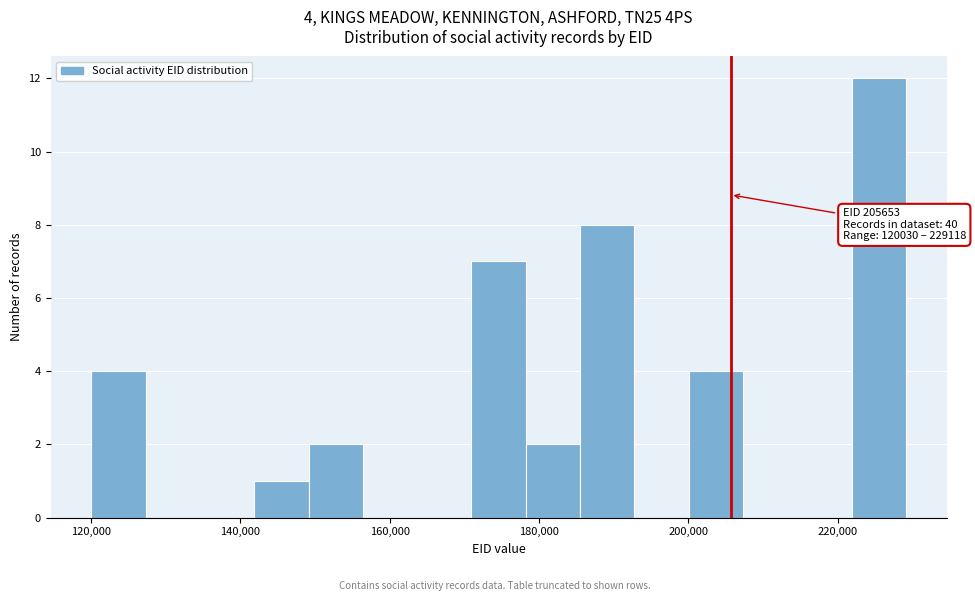

Read against the x-axis, roughly where is the centre of the tallest bar?

226000